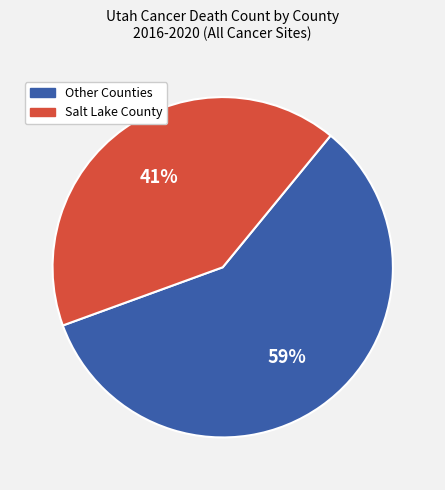

Is there a majority slice in this chart?

Yes